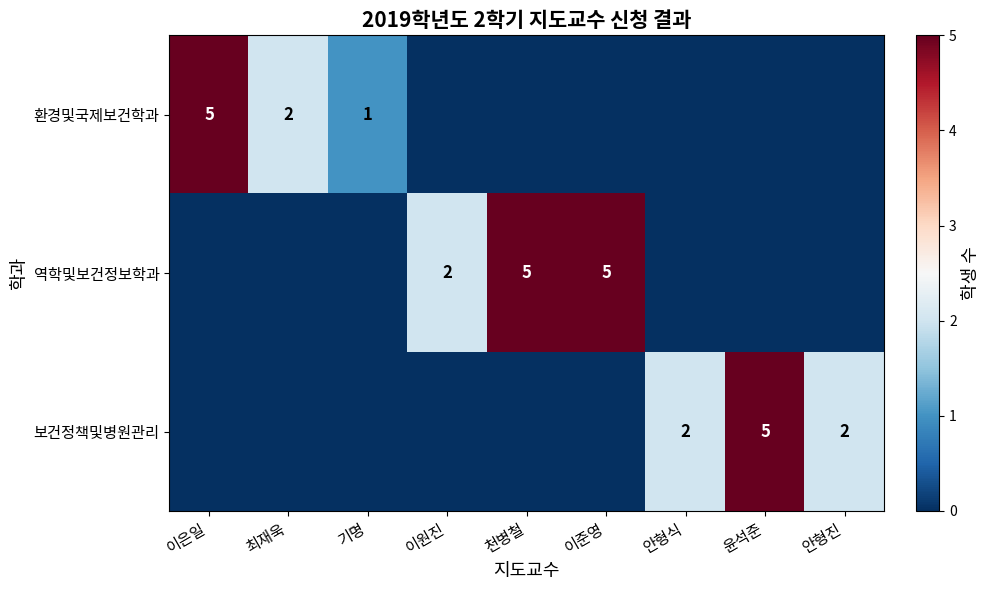

The 환경및국제보건학과 series shows 2 at 최재욱. True or false?

True